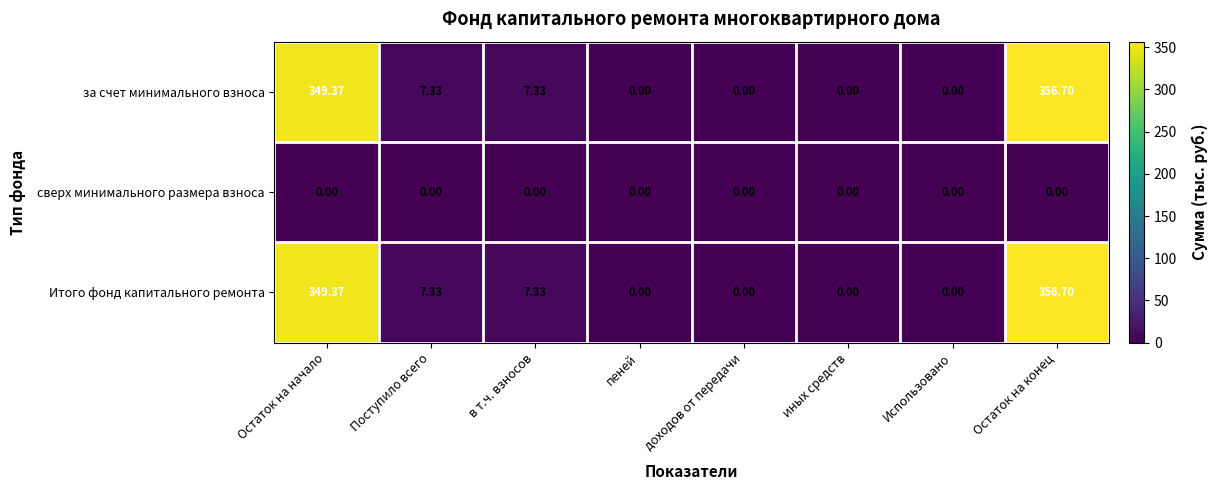

How many data points in Итого фонд капитального ремонта are less than 7?

4